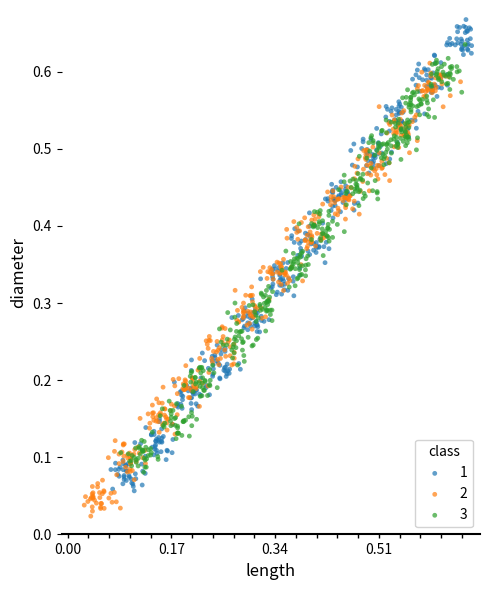

What are all the series names shown in the legend?

1, 2, 3